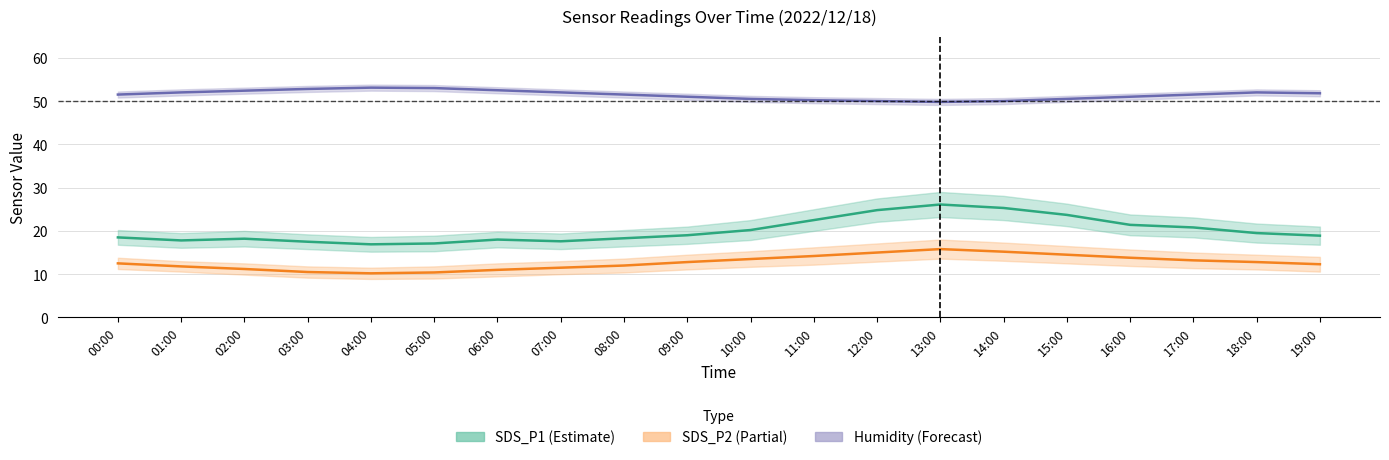

Is it true that Humidity center equals 80.7 at 07:00?

False